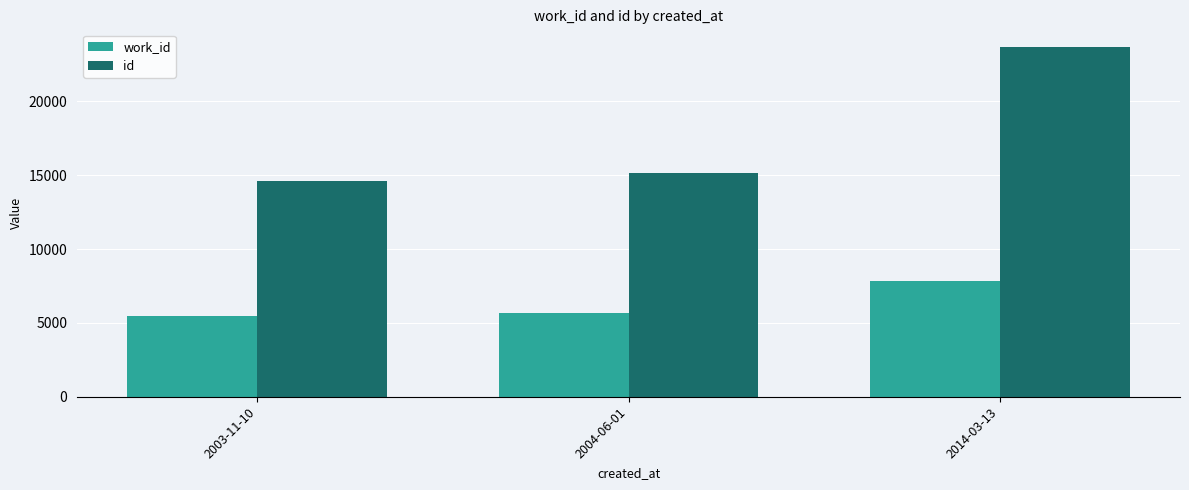

What is the difference between the id values at 2014-03-13 and 2004-06-01?

8567